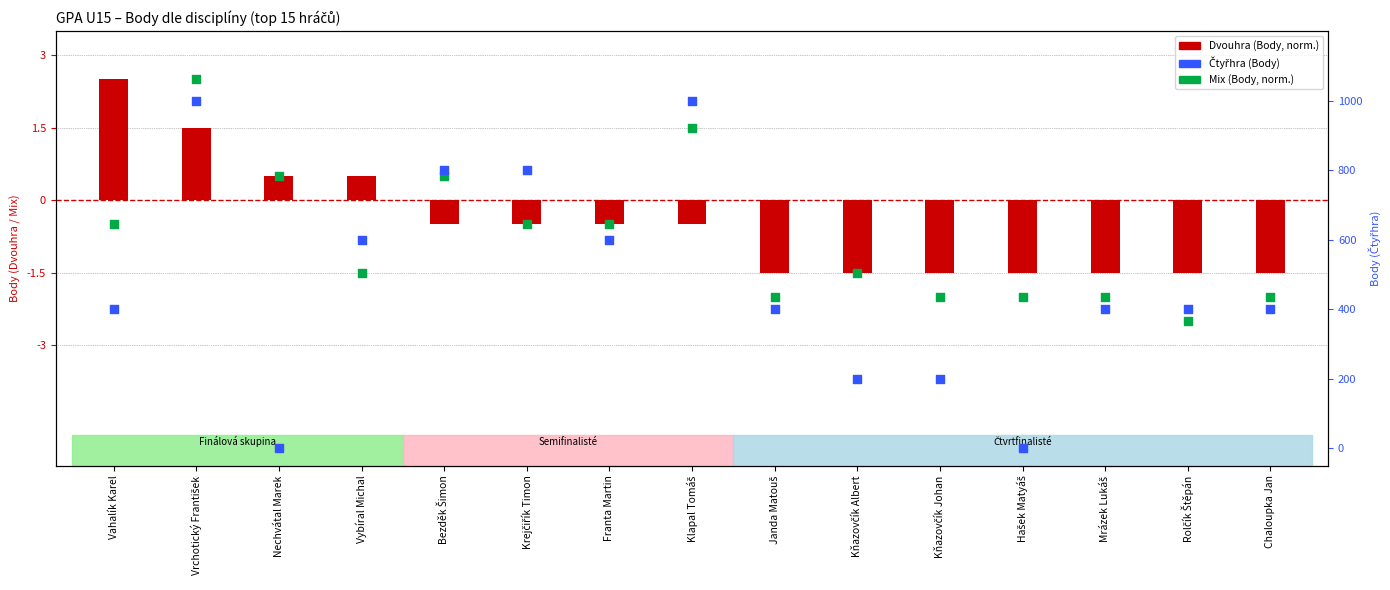

What are all the series names shown in the legend?

Dvouhra (Body), Mix (Body), Čtyřhra (Body)